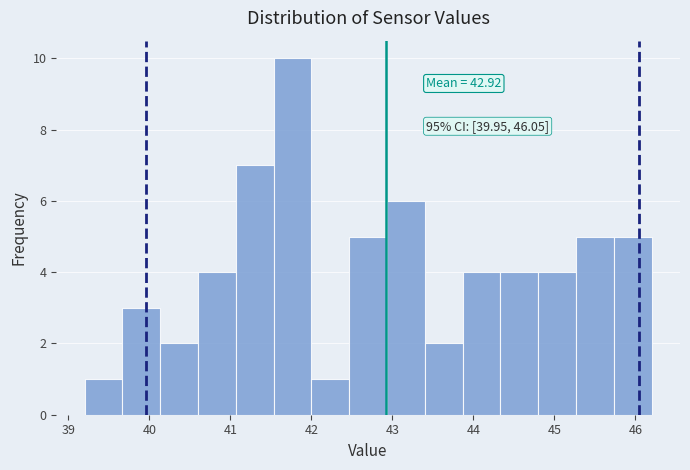

Which range on the x-axis has the tallest bar?

41.5 to 42.0